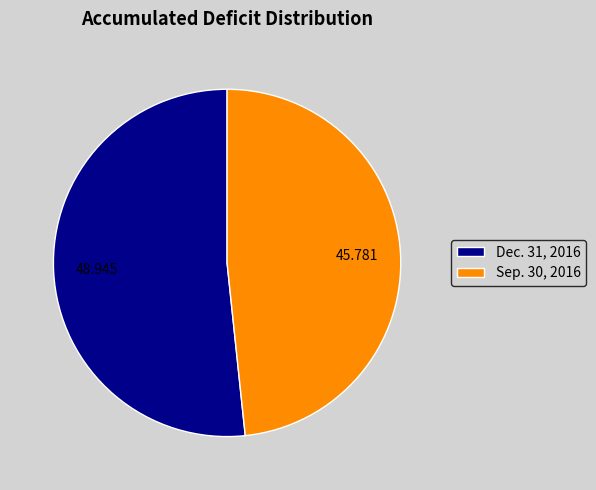

Is the sum of Dec. 31, 2016 and Sep. 30, 2016 greater than half?

Yes